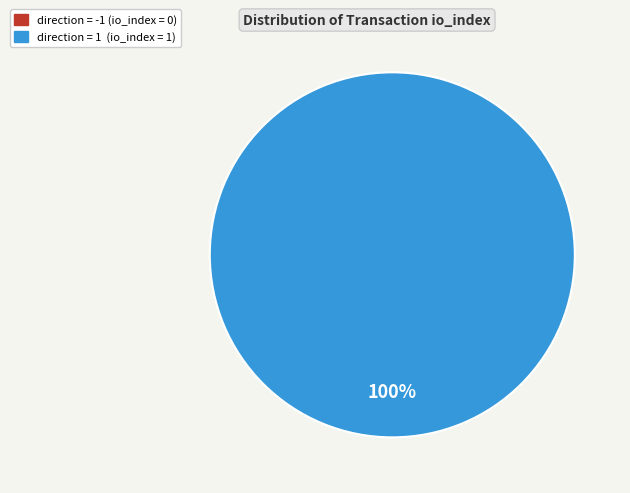

Count the number of slices in the pie.

2